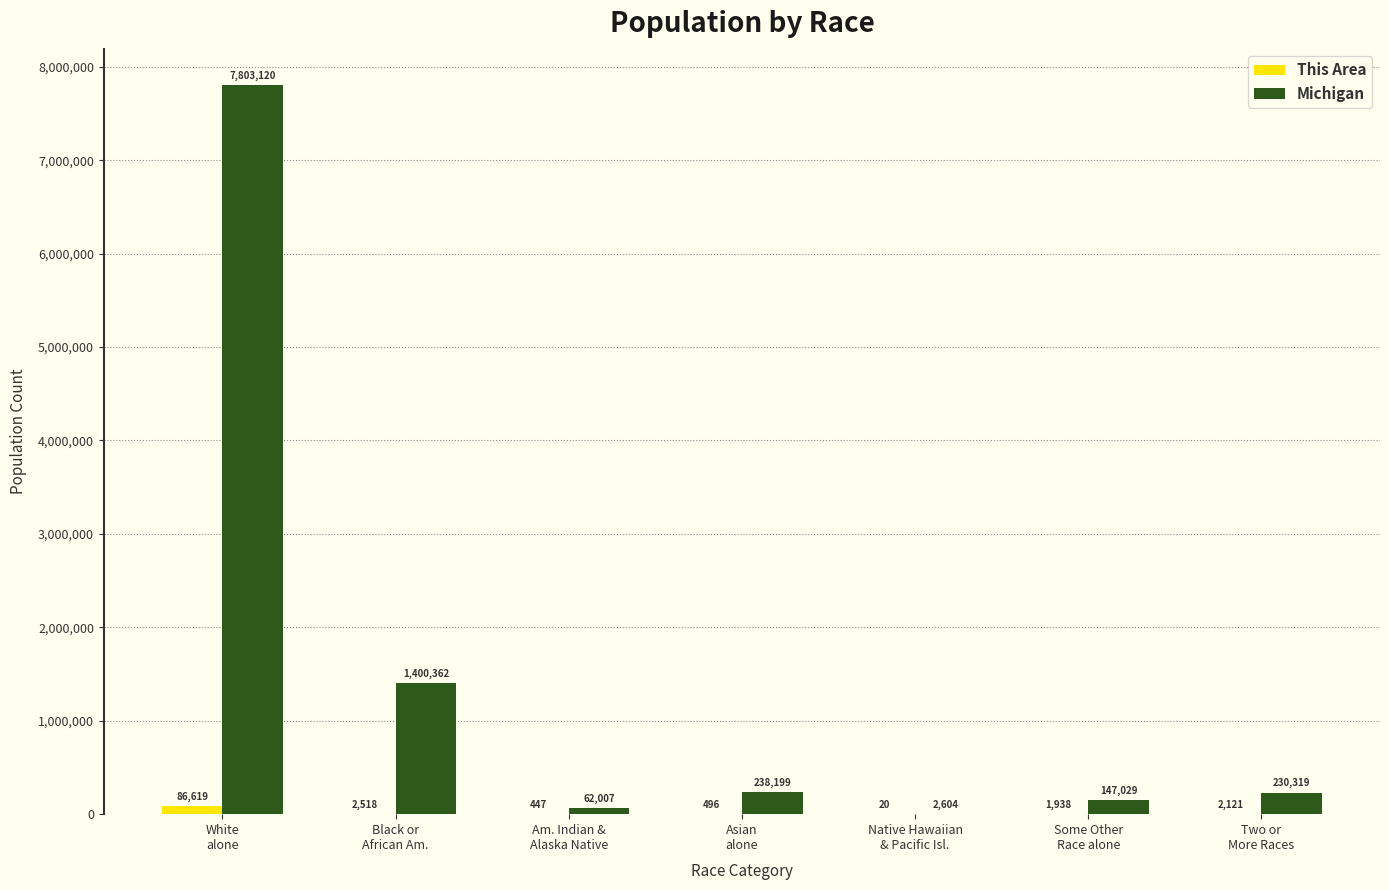

Which series has the largest total across all categories?

Michigan